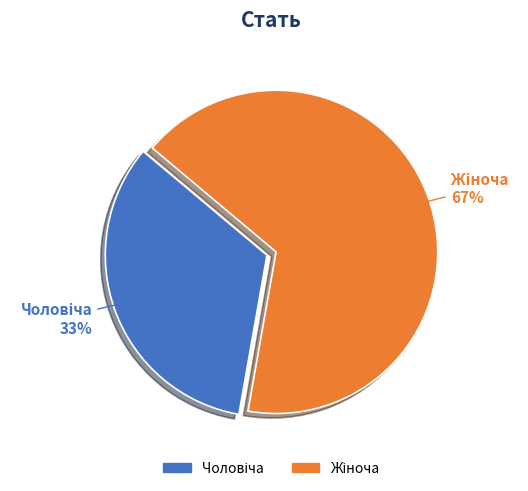

How many segments does this pie chart have?

2